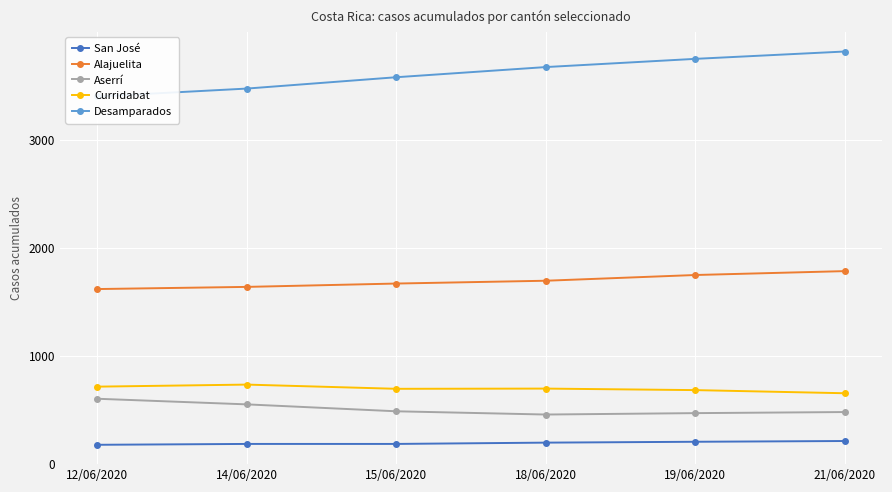

The value of Desamparados at 15/06/2020 is 5205. True or false?

False